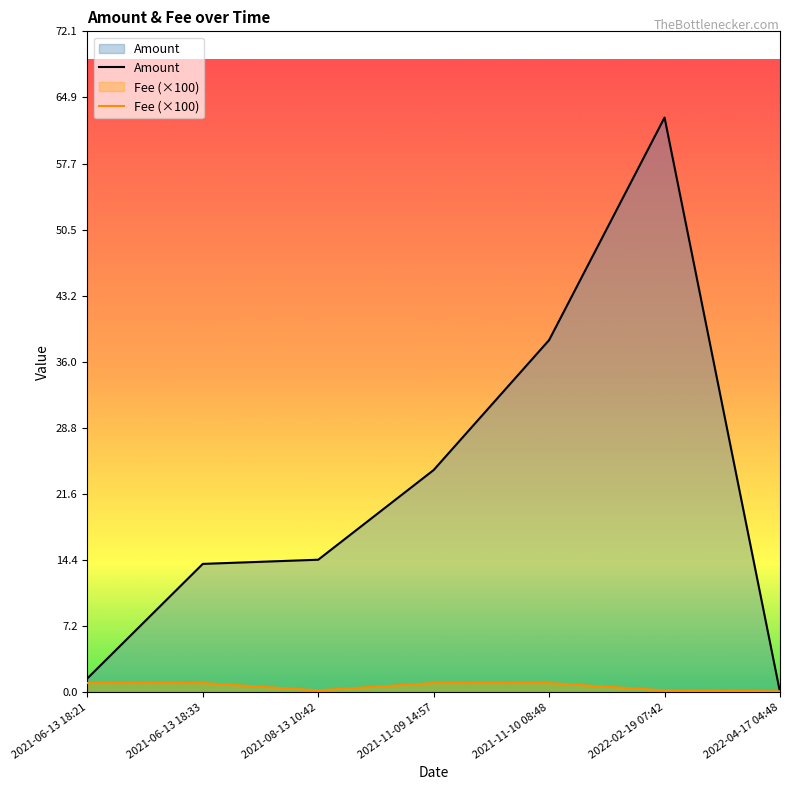

Reading left to right, extract all data points from this chart.

Amount: 1.5	14.0	14.4	24.2	38.4	62.7	0.0
Fee (×100): 1.0	1.0	0.2	1.0	1.0	0.2	0.1